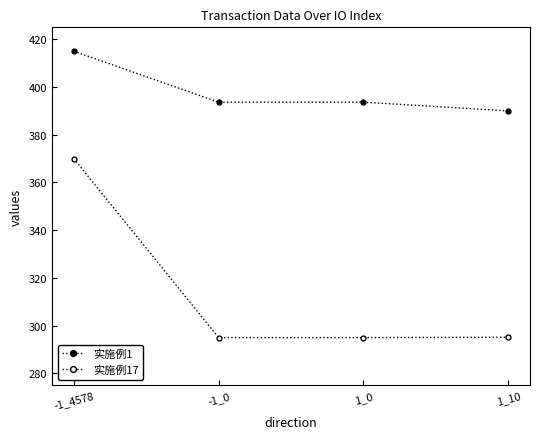

How many lines are shown in the chart?

2